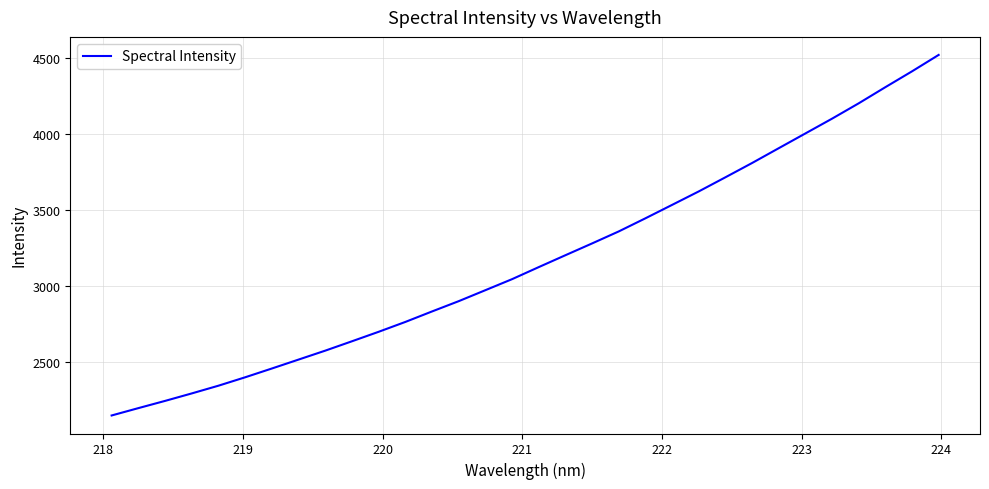

Reading left to right, what are all the values shown in this chart?

2151.4	2199.7	2247.2	2296.4	2347.3	2402.5	2460.3	2519.0	2577.8	2639.4	2701.7	2766.6	2835.6	2903.2	2975.5	3048.0	3127.3	3205.4	3283.0	3362.0	3448.3	3536.6	3625.2	3718.1	3812.0	3909.4	4006.5	4103.7	4204.6	4310.7	4414.9	4522.9